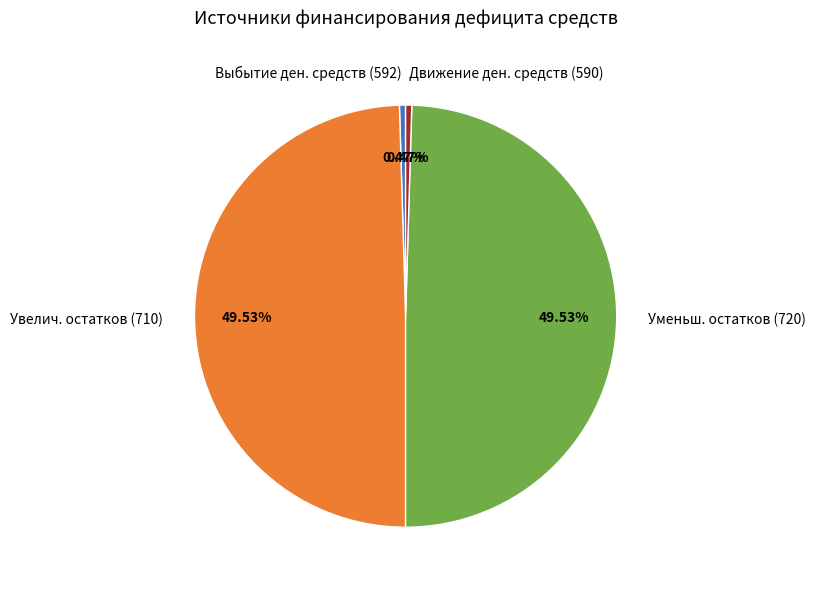

Between Движение ден. средств (590) and Уменьш. остатков (720), which is larger?

Уменьш. остатков (720)